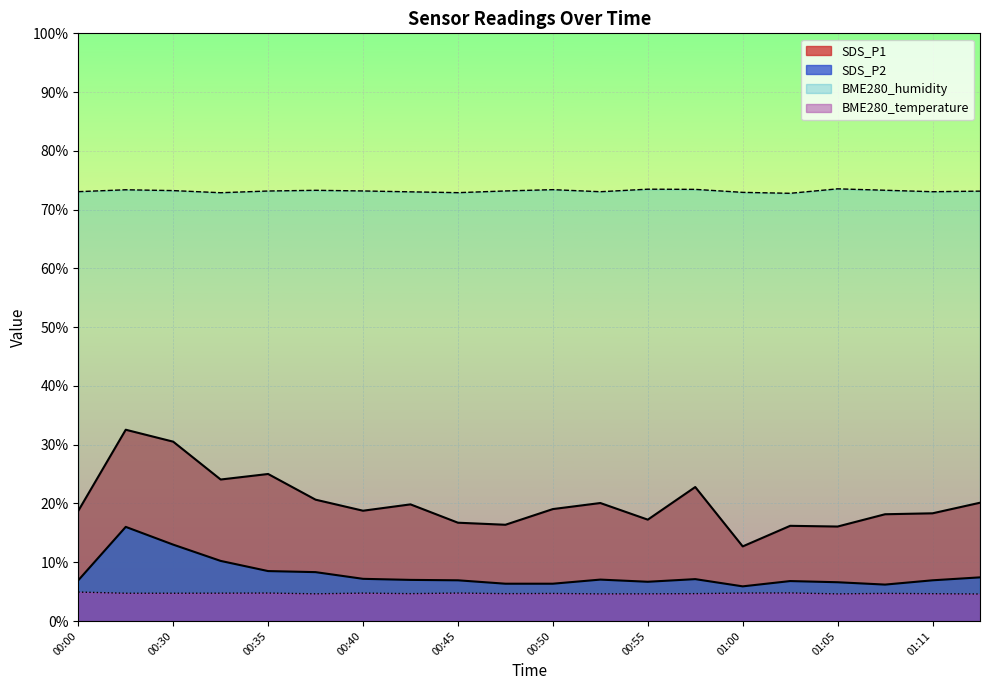

What is the total value across all series at 01:00?

96.3